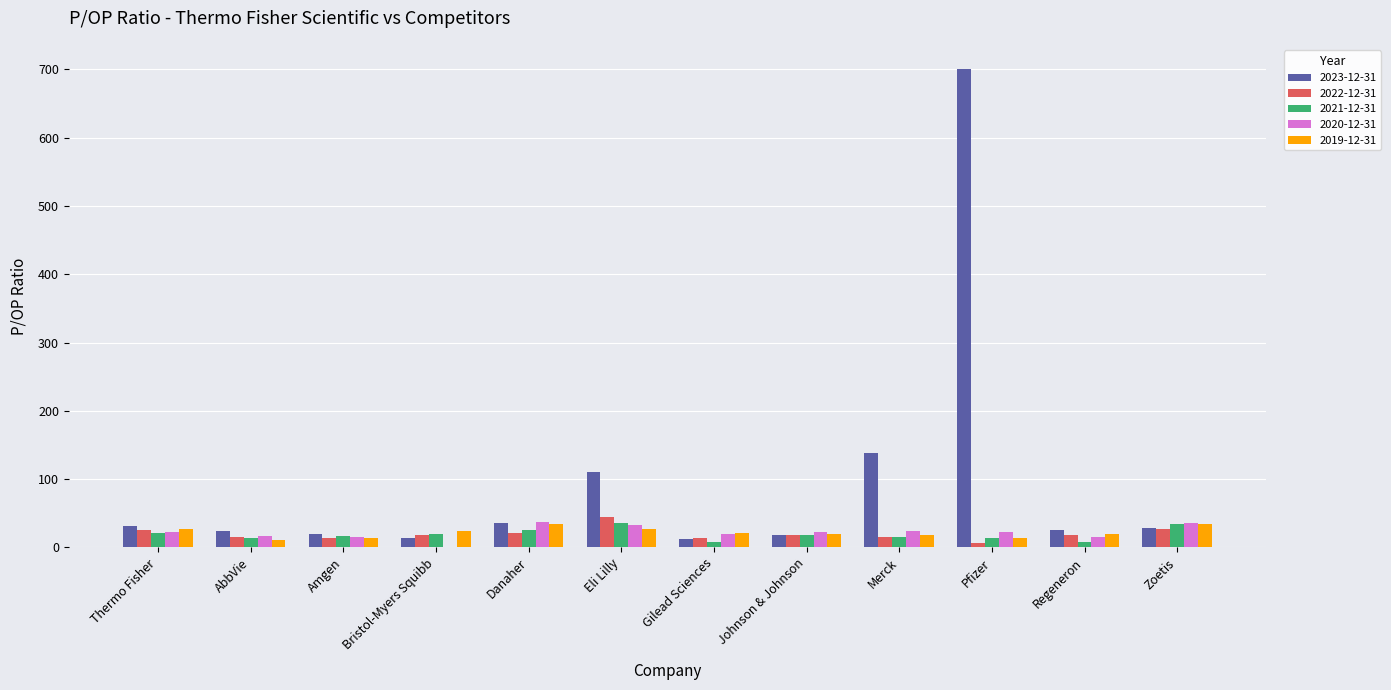

What is the maximum value for 2021-12-31?

35.7